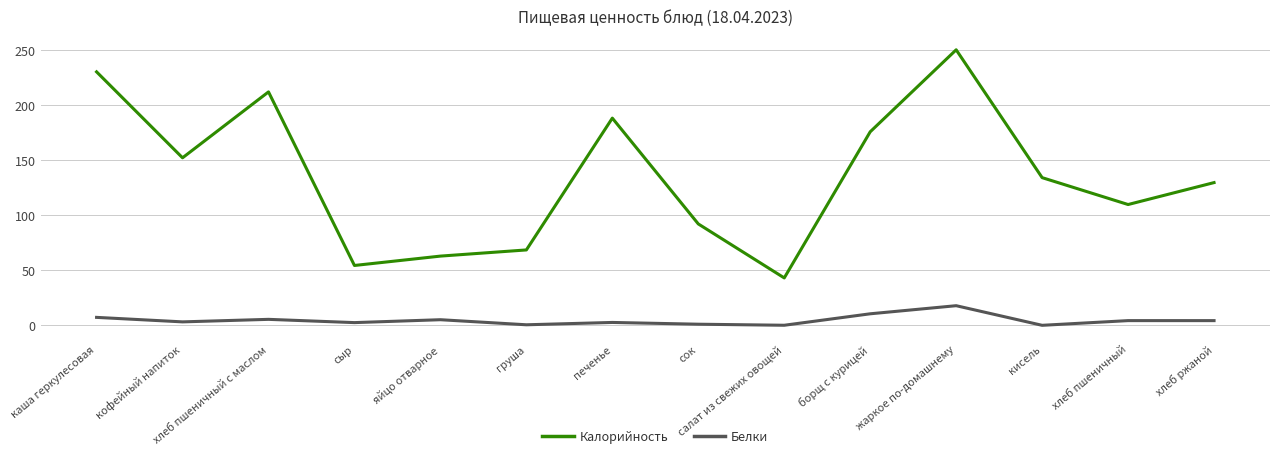

Rank the series by their maximum value, from lowest to highest.

Белки, Калорийность